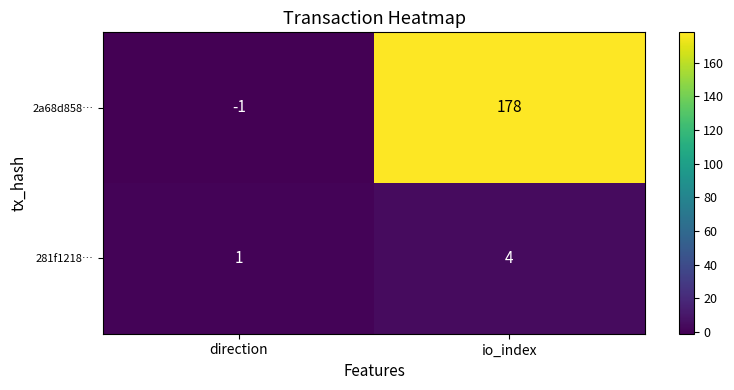

Reading left to right, extract all data points from this chart.

2a68d858…: direction=-1	io_index=178
281f1218…: direction=1	io_index=4